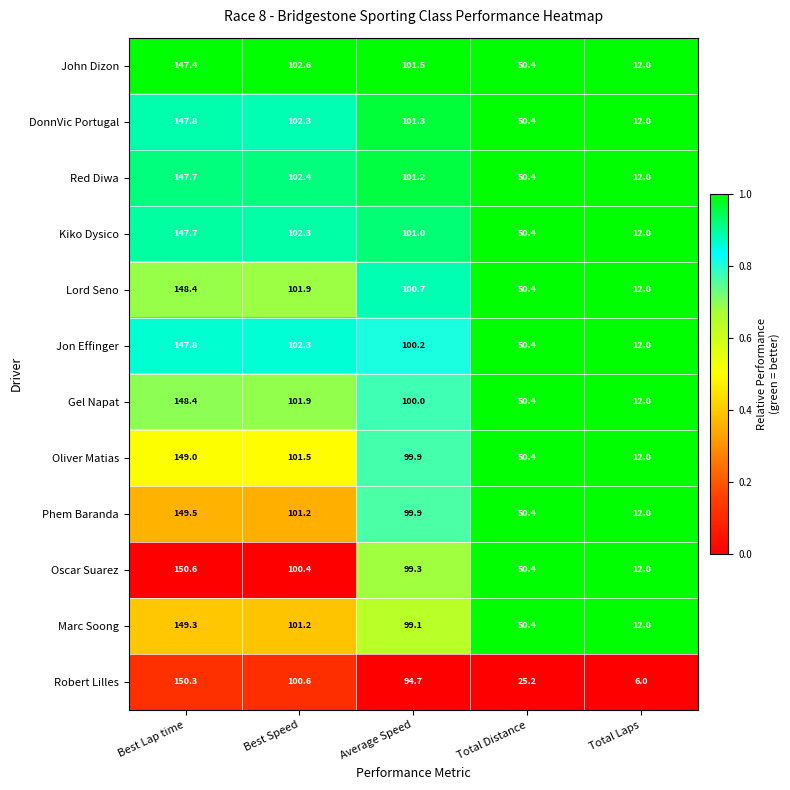

At which label does Gel Napat first exceed 100?

Best Lap time